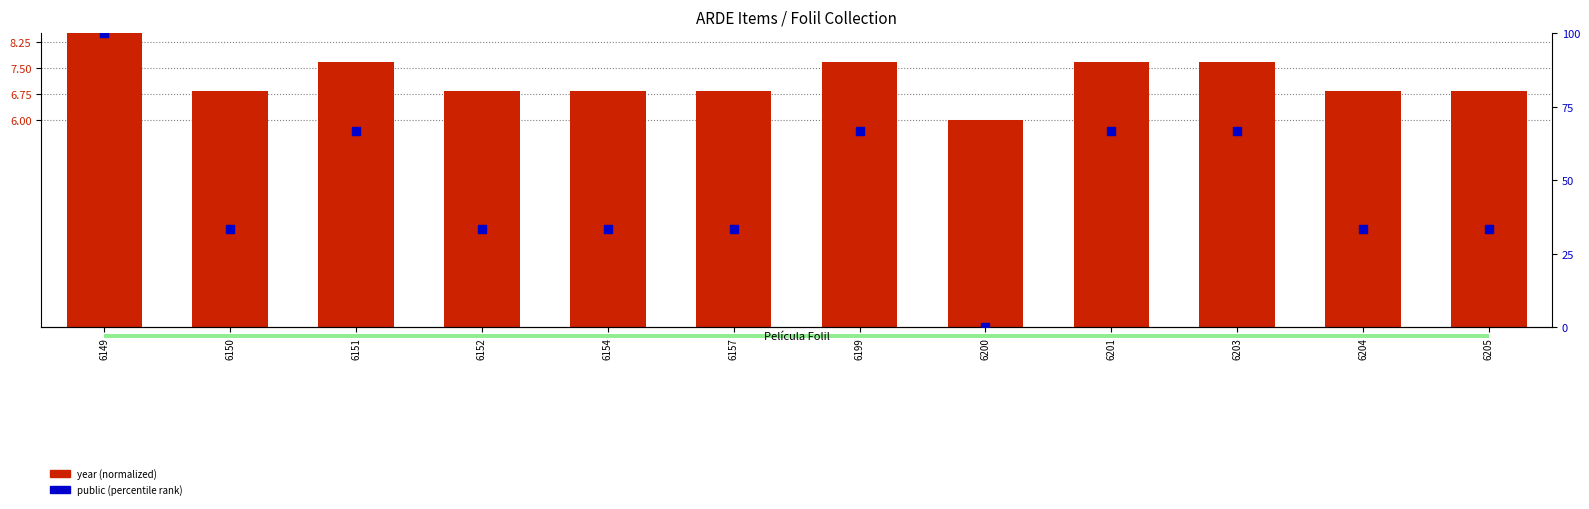

At how many categories does at least one series exceed 80?

1